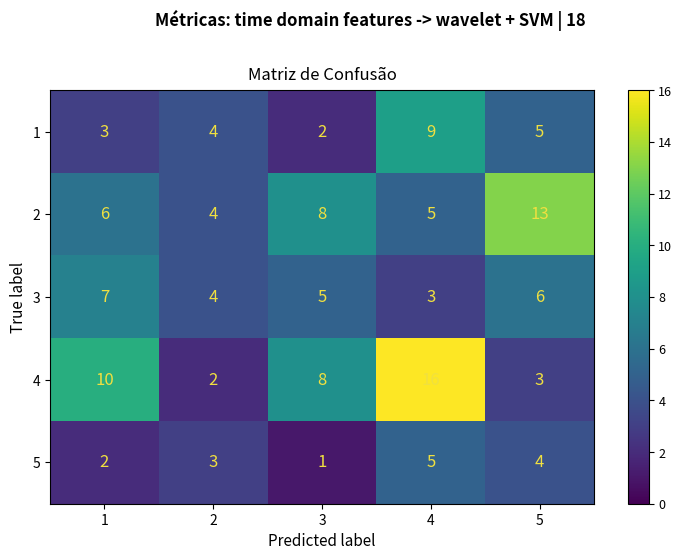

What is the approximate value of 1 at 4?

9